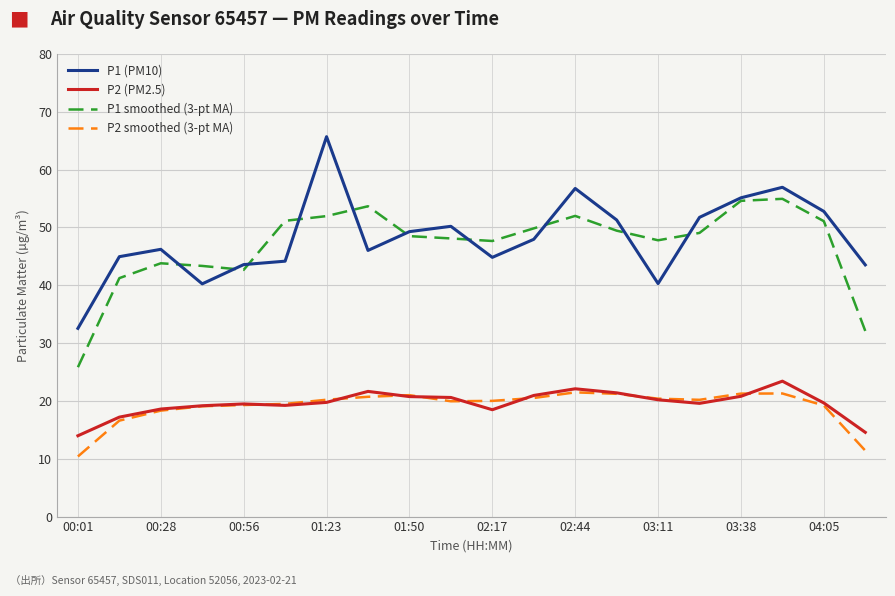

Which series has the largest range (max minus min)?

P1 (PM10)